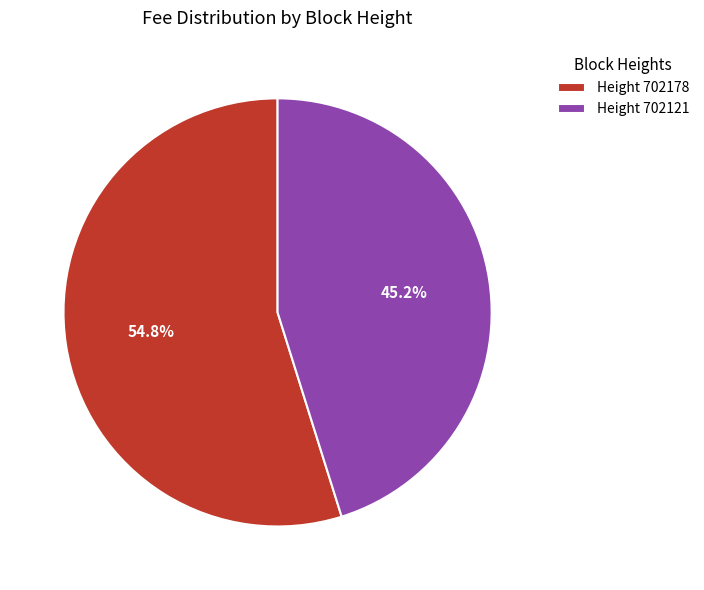

What is the majority slice?

Height 702178